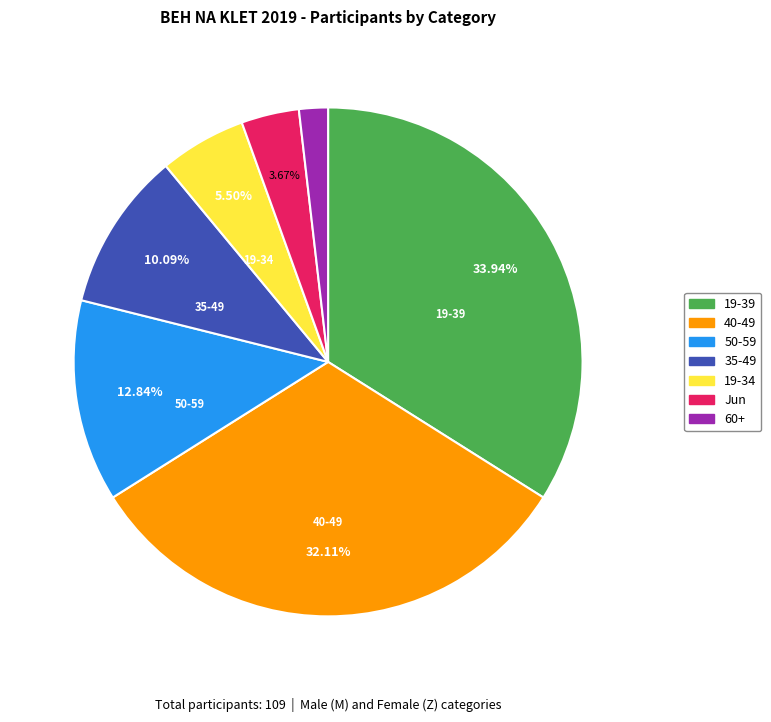

What is the ratio of the value at 19-39 to the value at 40-49?

1.1